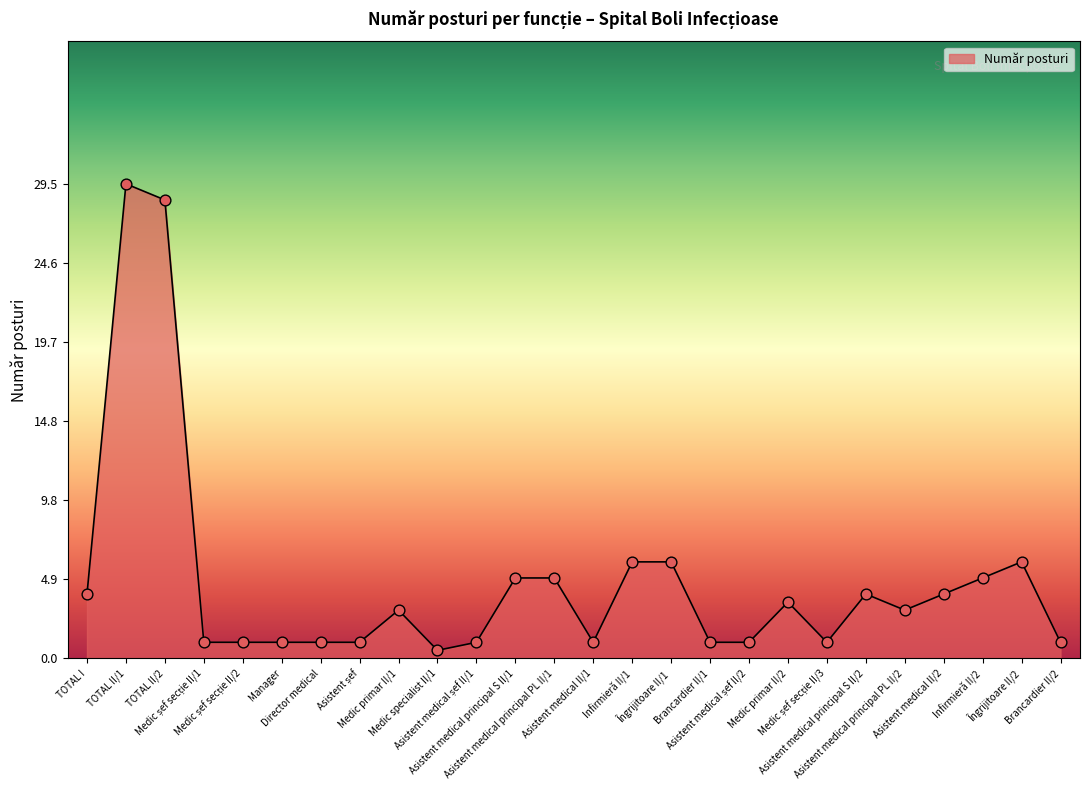

What is the difference between the maximum and minimum values?

29.0